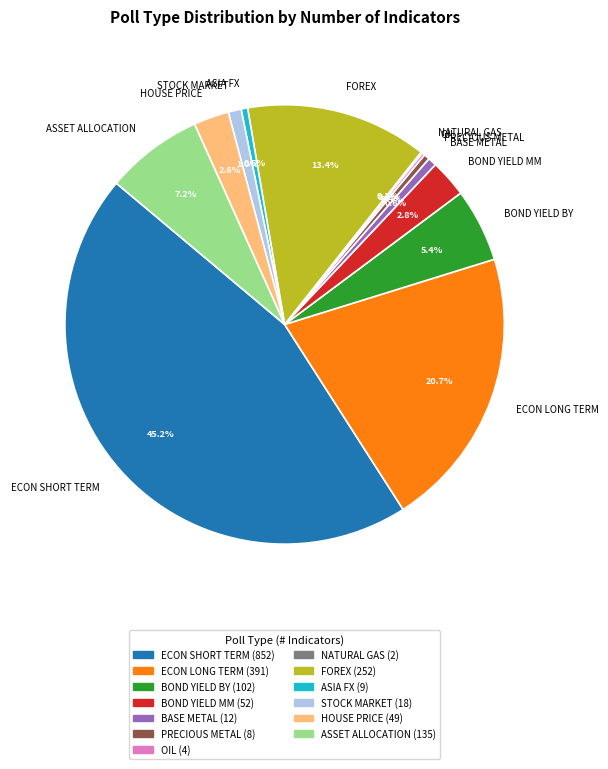

To the nearest percent, what percentage of the pie is ASSET ALLOCATION?

7%